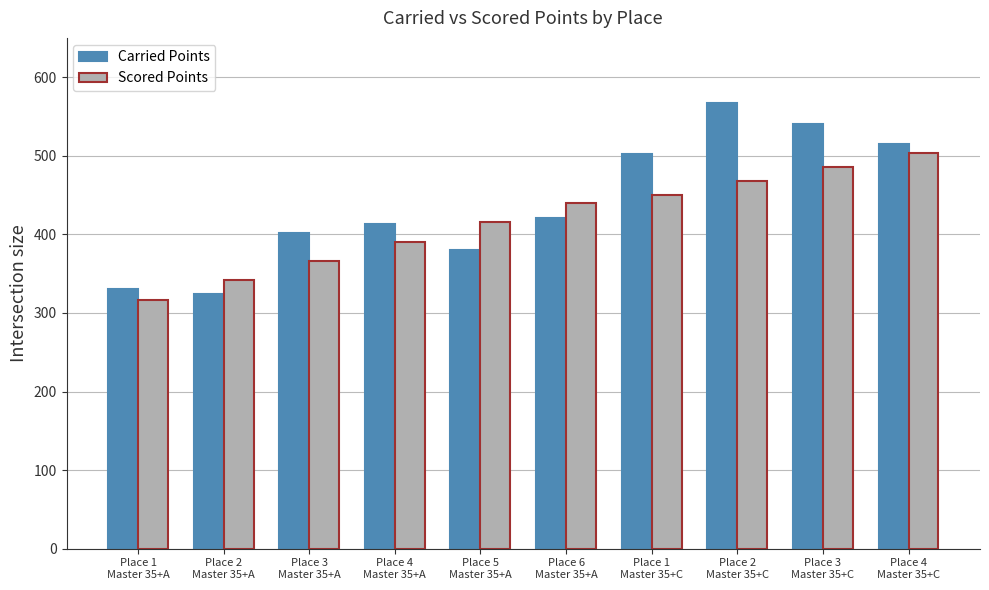

How many data points in Scored Points are less than 440?

5